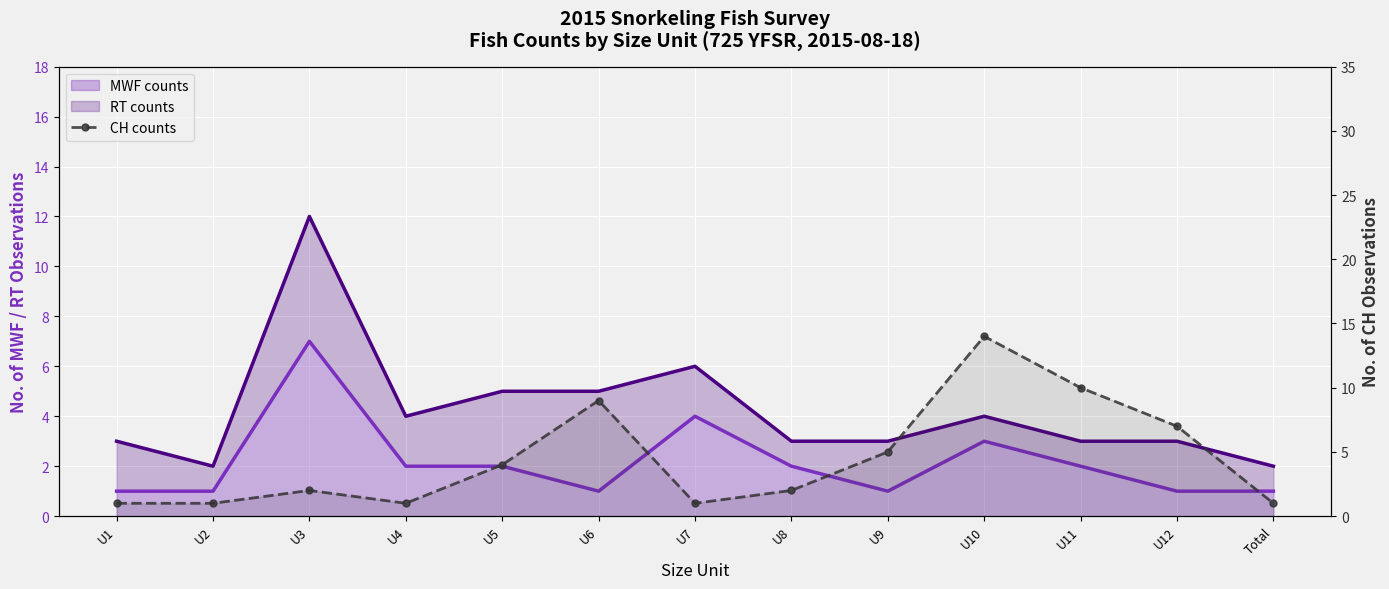

What is the minimum value shown in the chart?

1